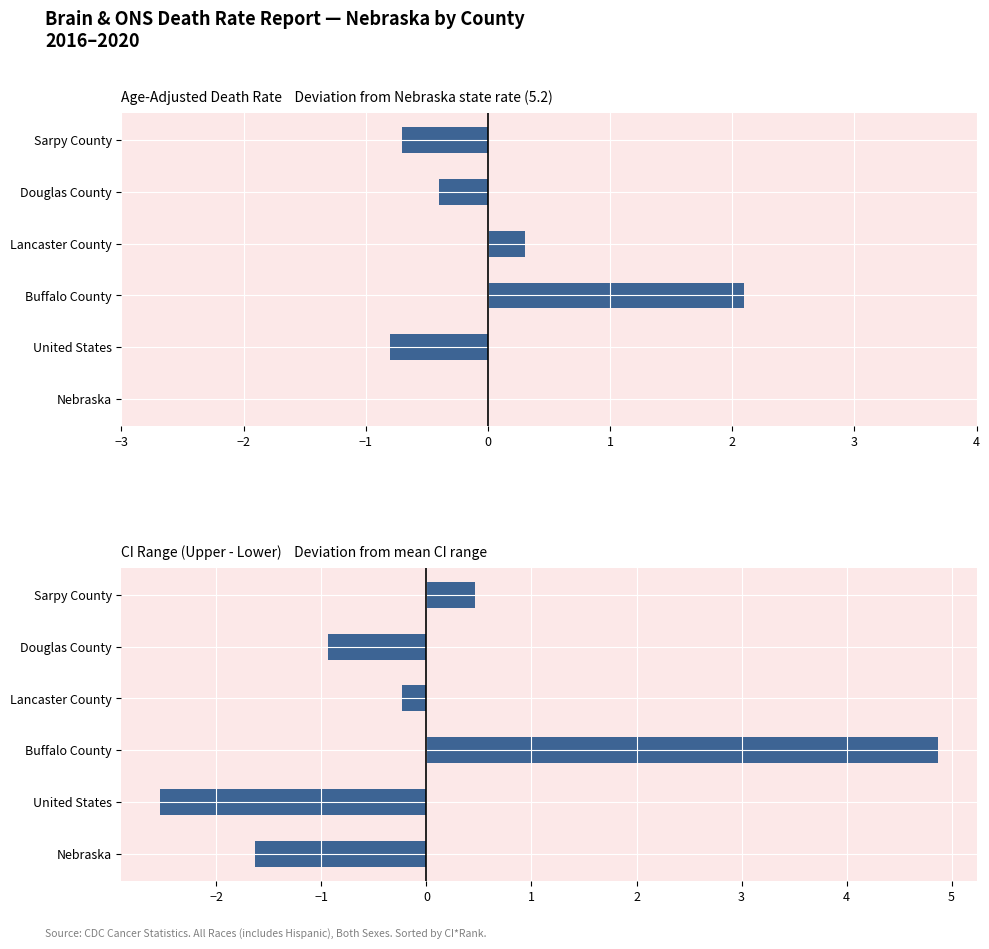

Are the bars horizontal?

Yes